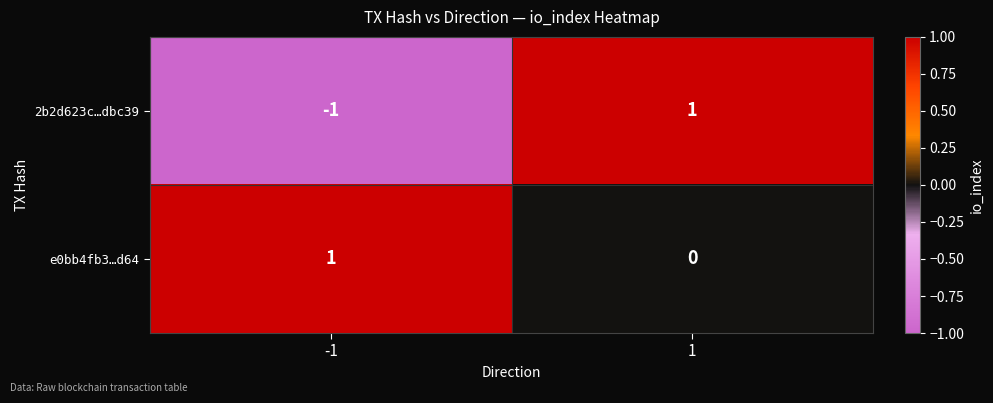

Which series has the largest total across all categories?

e0bb4fb3…d64